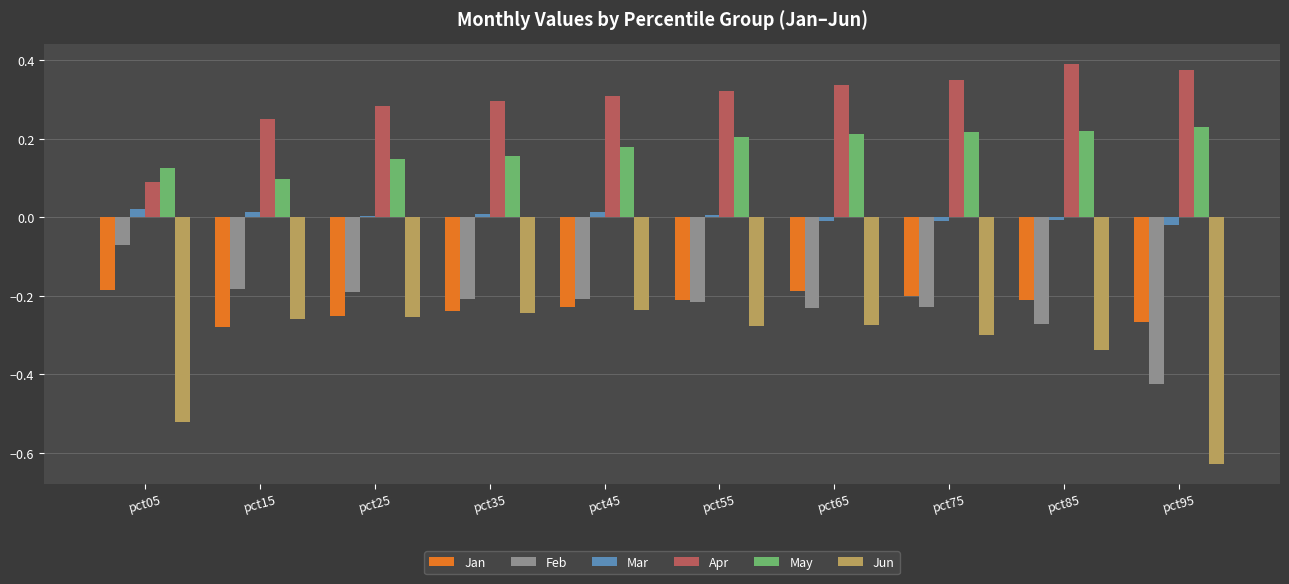

True or false: May has a value of 0.2 at pct55.

True